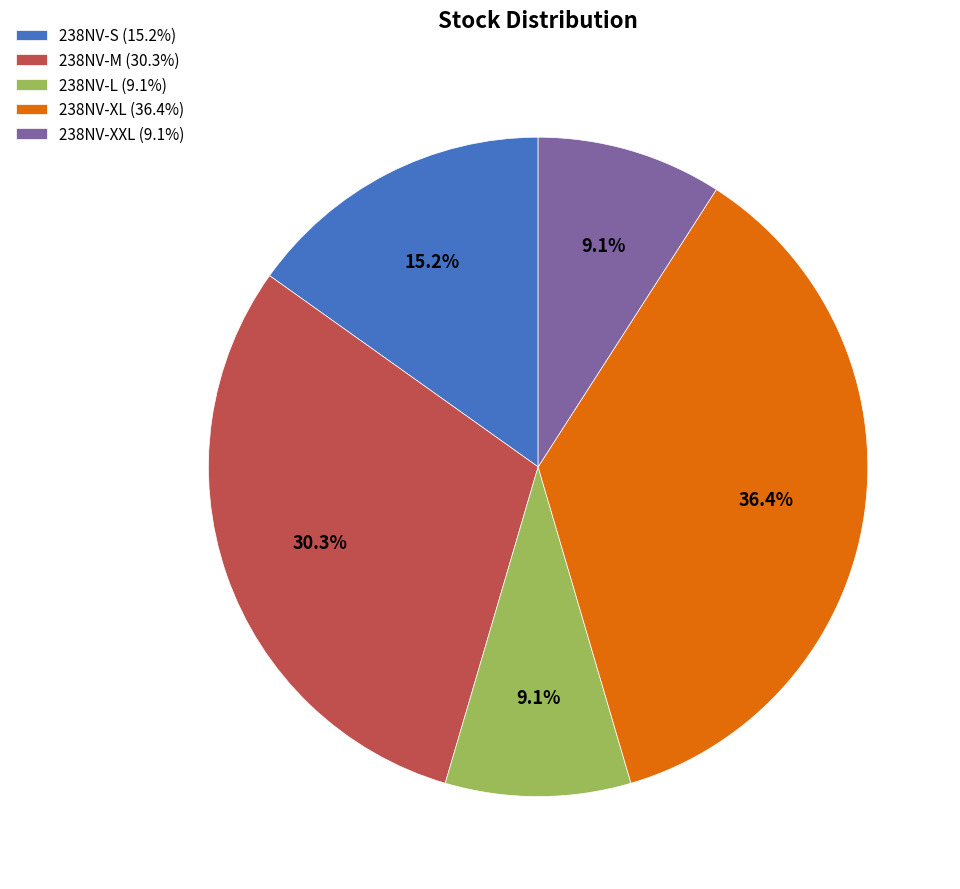

To the nearest percent, what is the difference between the largest and smallest slice percentages?

27%